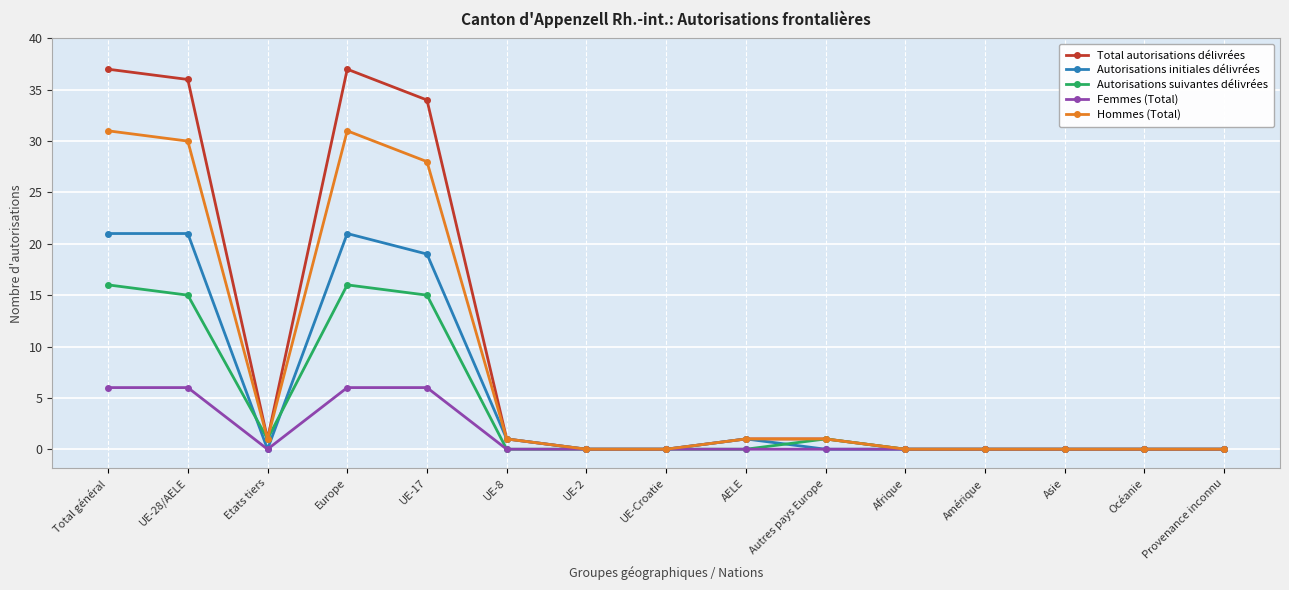

Which series has the largest range (max minus min)?

Total autorisations délivrées